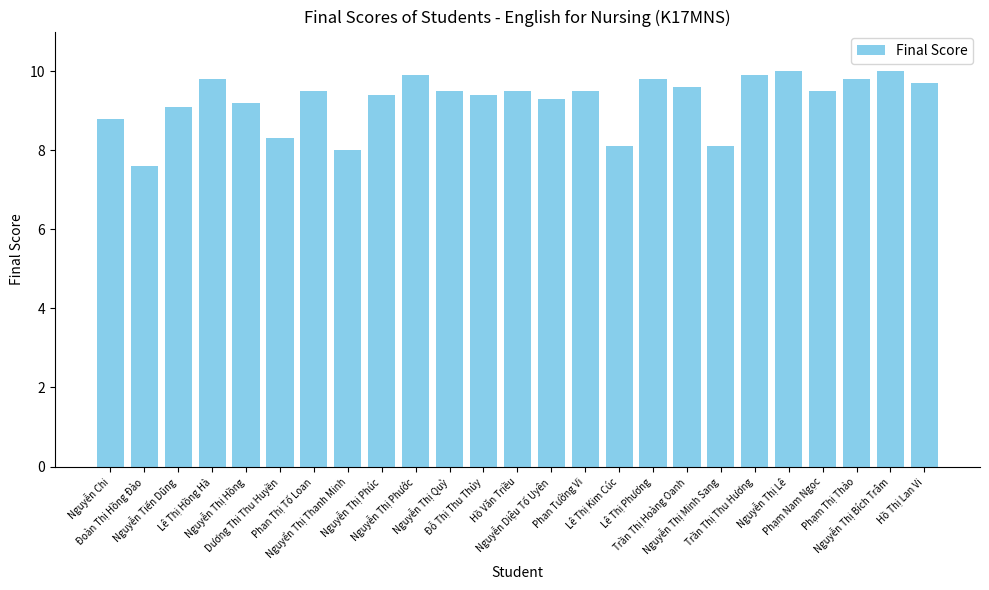

At which label is the value closest to 8?

Nguyển Thị Thanh Minh